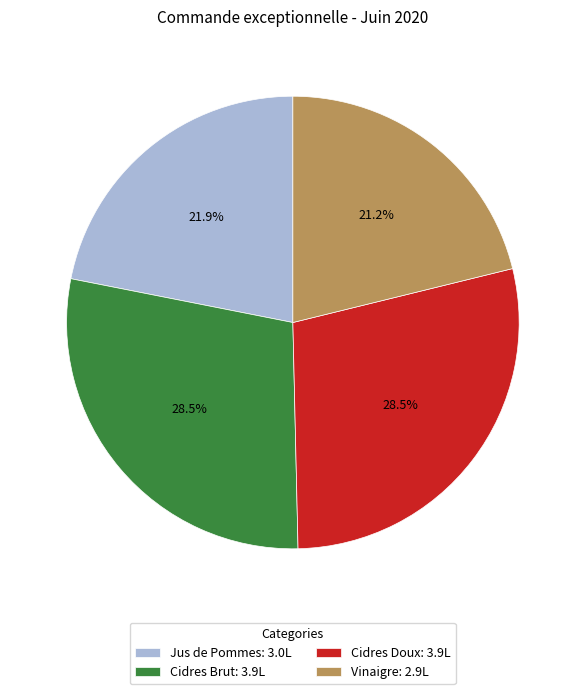

Which has a higher value, Cidres Brut or Vinaigre?

Cidres Brut